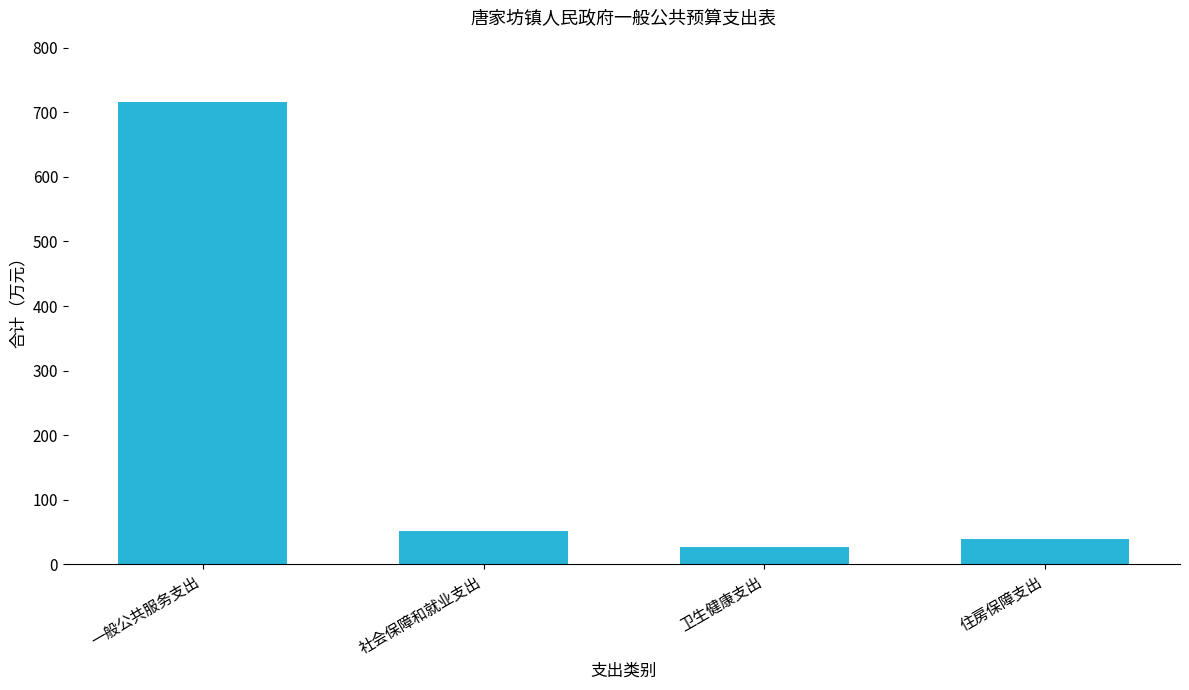

The chart shows a value of 79.3 at 社会保障和就业支出. True or false?

False